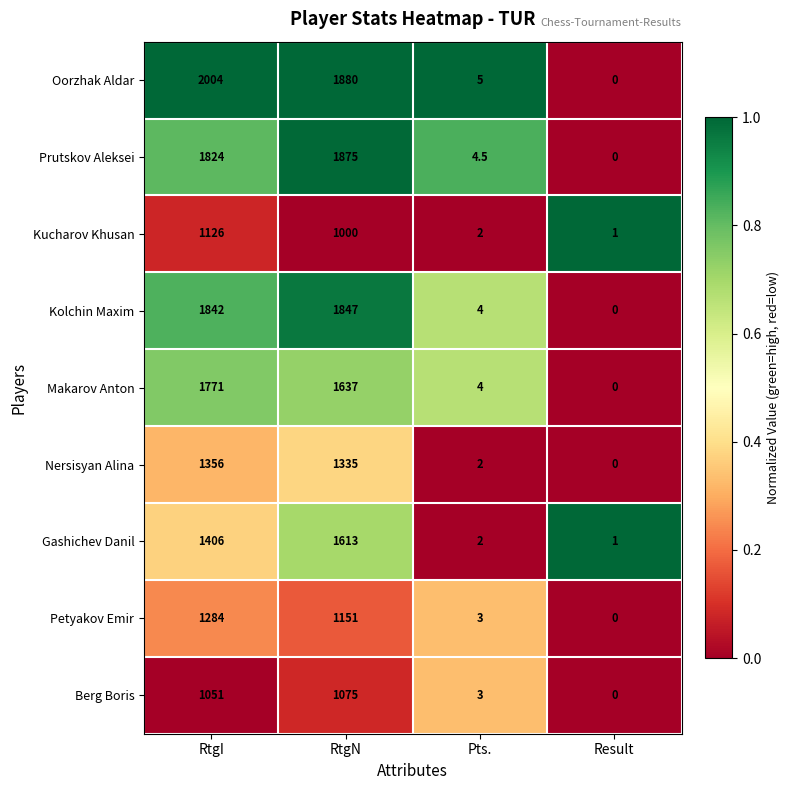

List the labels in order of Nersisyan Alina value, smallest first.

Result, Pts., RtgN, RtgI